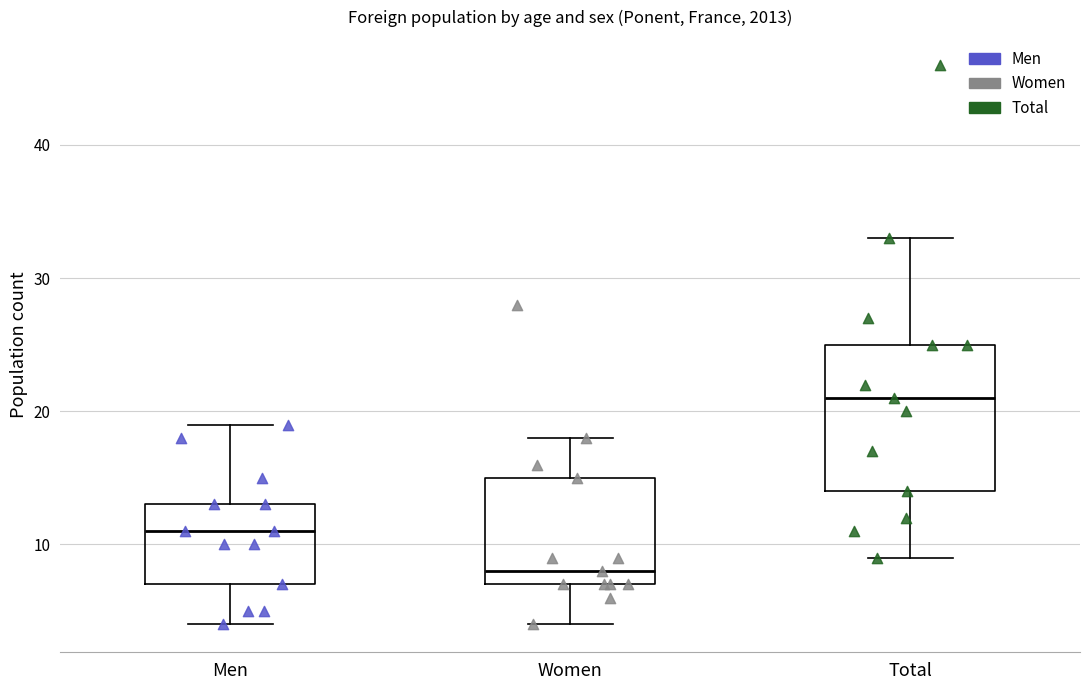

Which box has the lowest median line?

Women